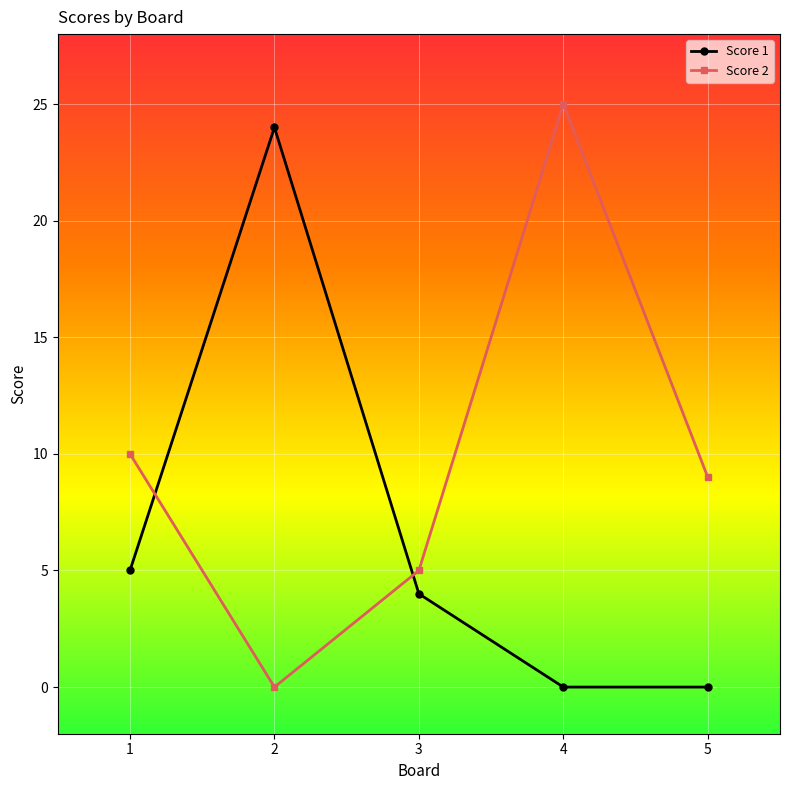

At which label is Score 2 closest to 12?

1